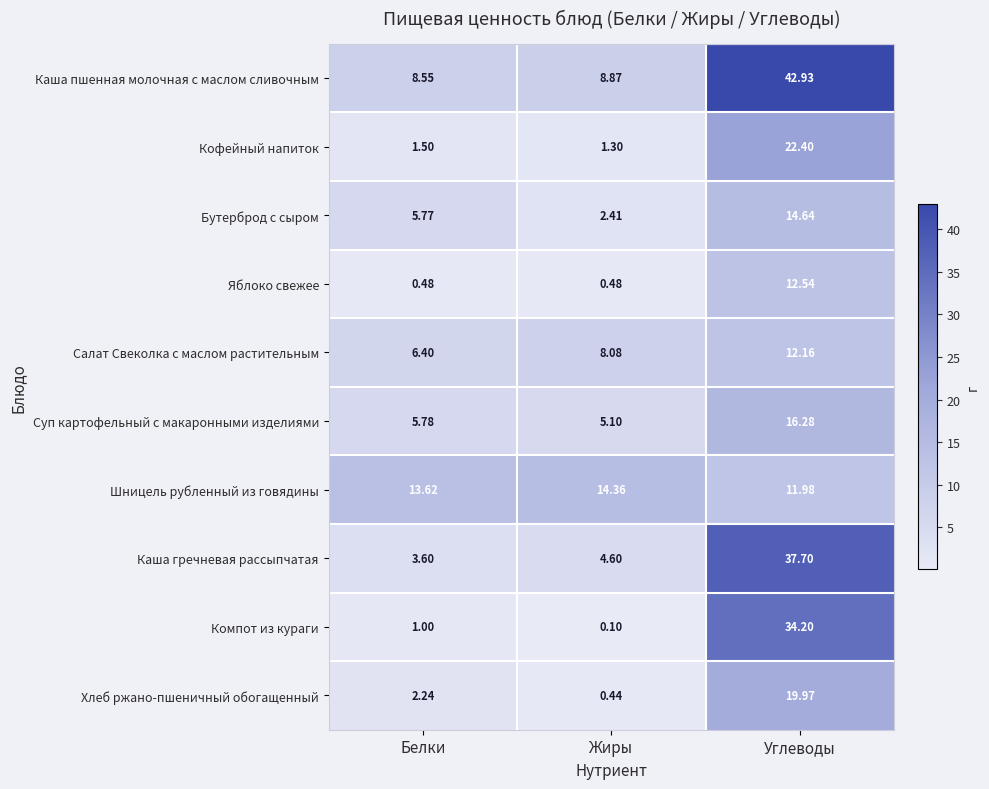

Which series has the largest range (max minus min)?

Каша пшенная молочная с маслом сливочным